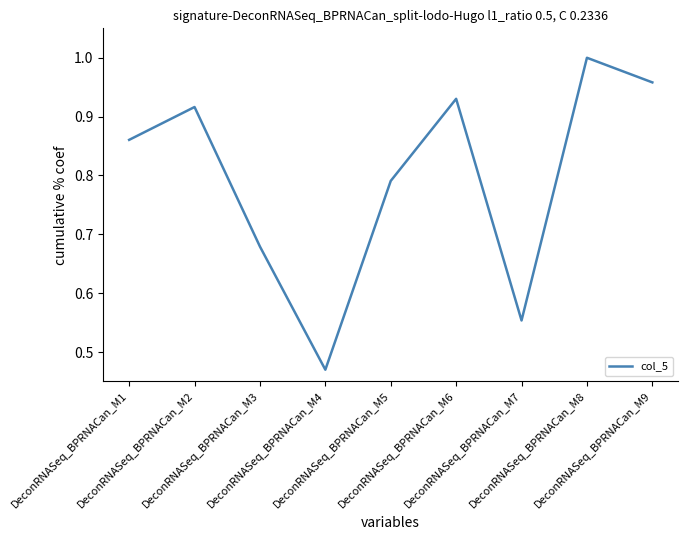

Is this an area chart (filled region under the line)?

No